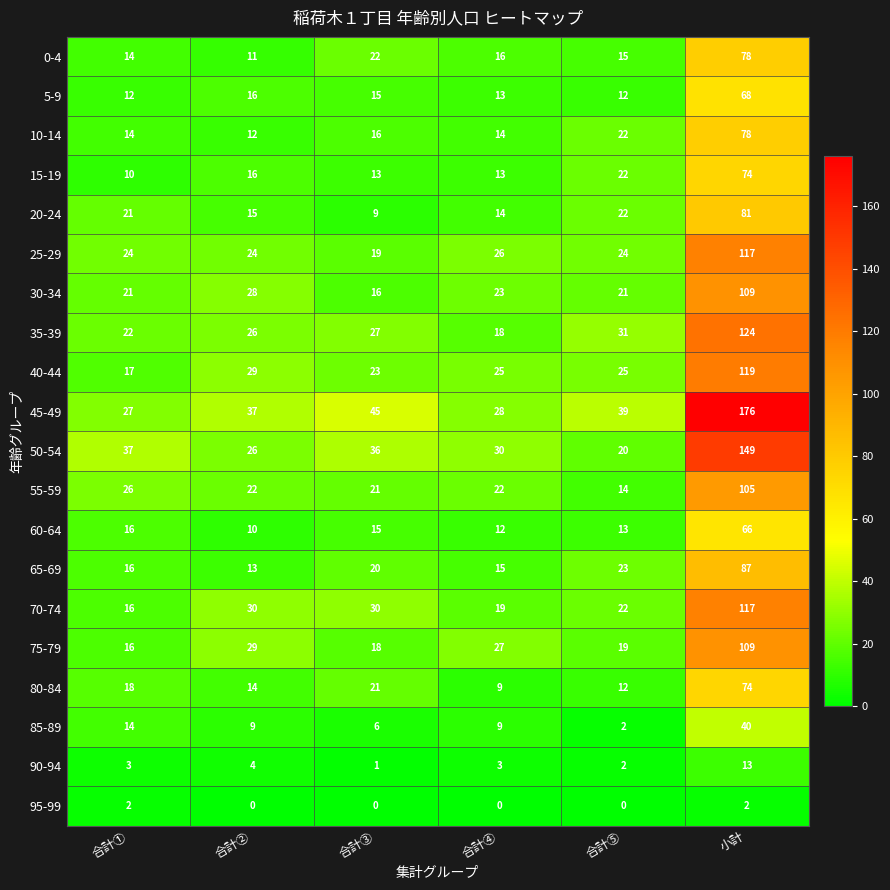

Which series changed the most between 合計④ and 合計⑤?

35-39